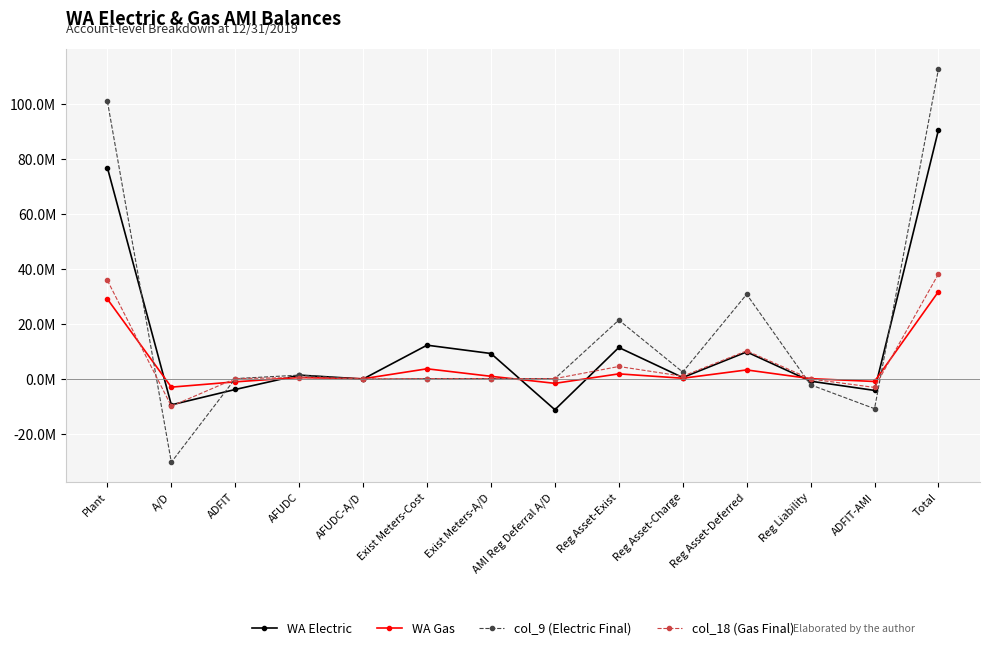

What is the average value of the col_18 (Gas Final) series?

5442331.6